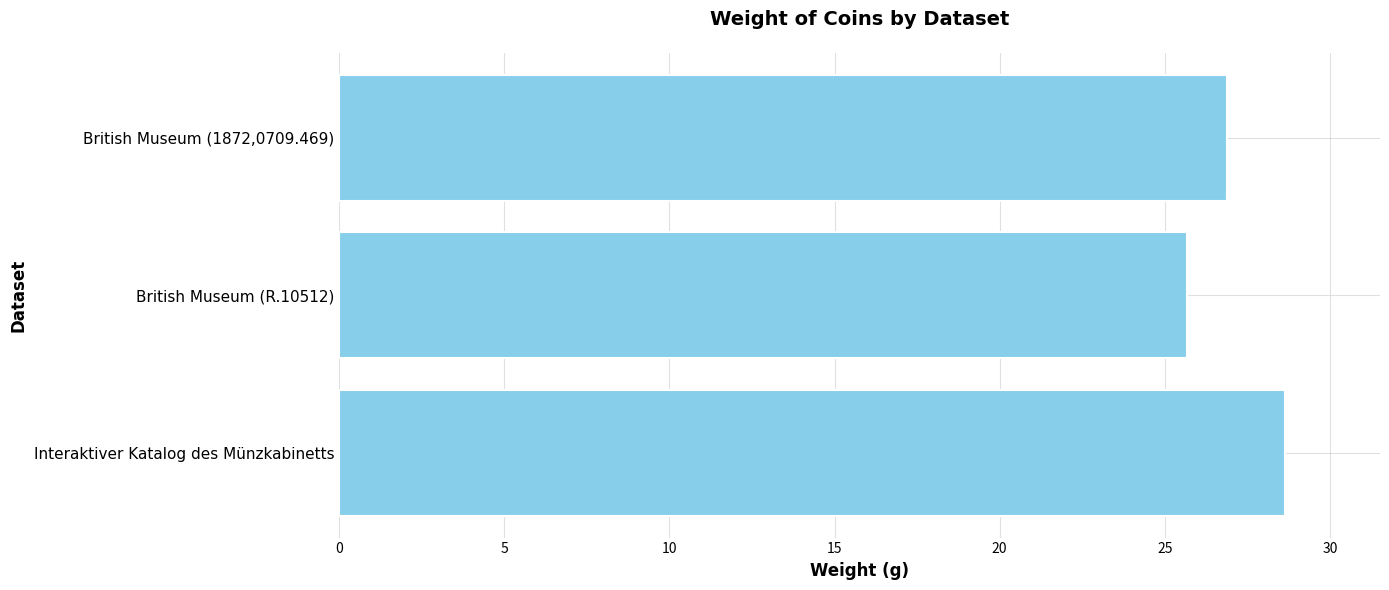

Are the bars grouped side by side (vs. stacked)?

No